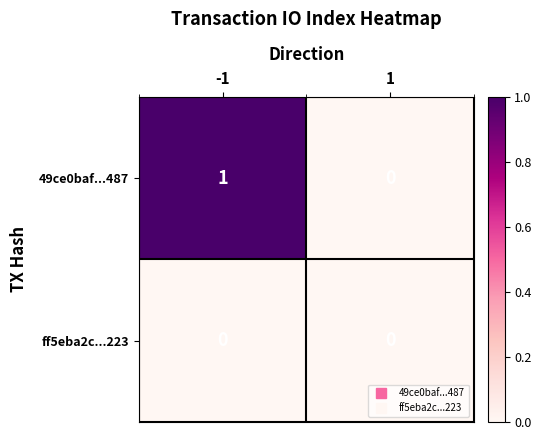

What is the difference between the highest and lowest values at -1?

1